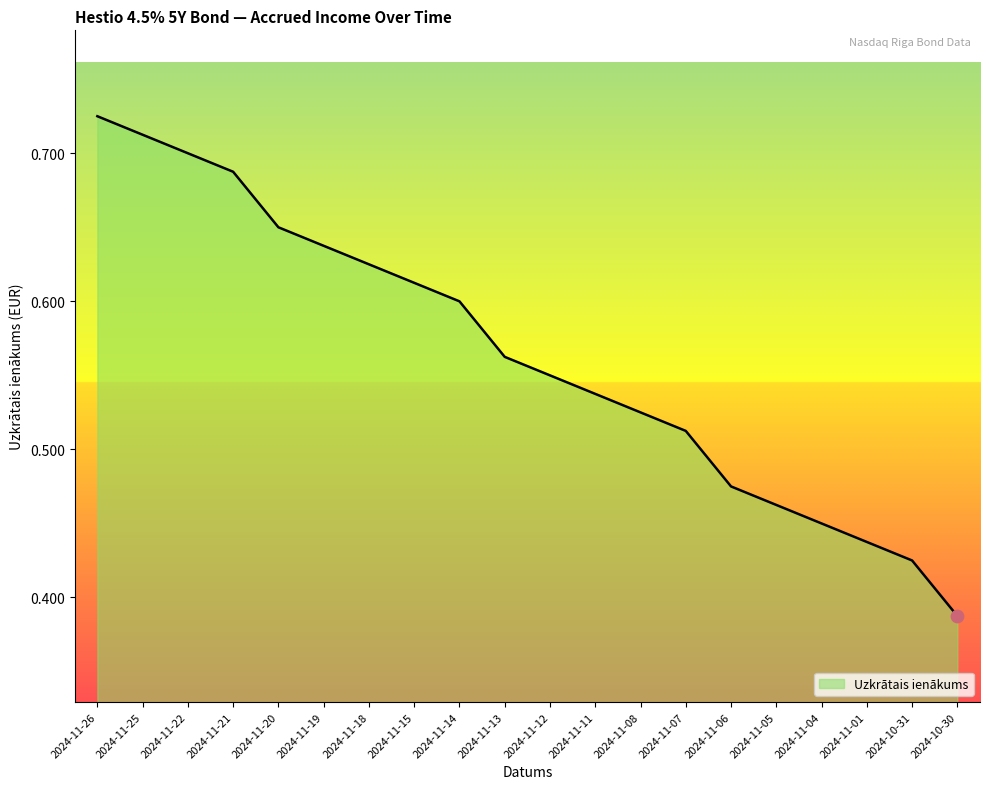

Which has a higher value, 2024-11-20 or 2024-11-18?

2024-11-20